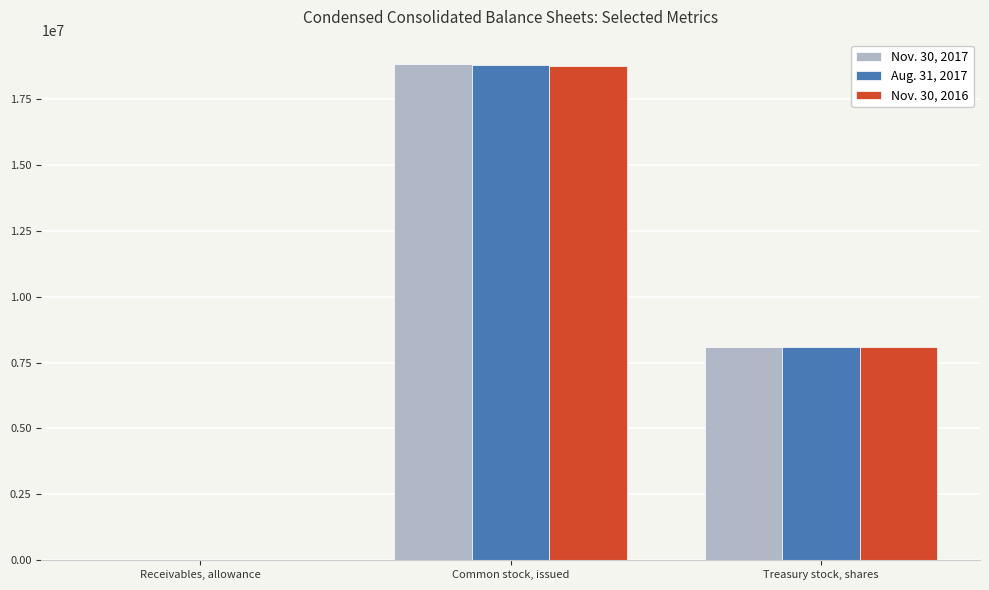

At which label does Nov. 30, 2016 reach its peak?

Common stock, issued